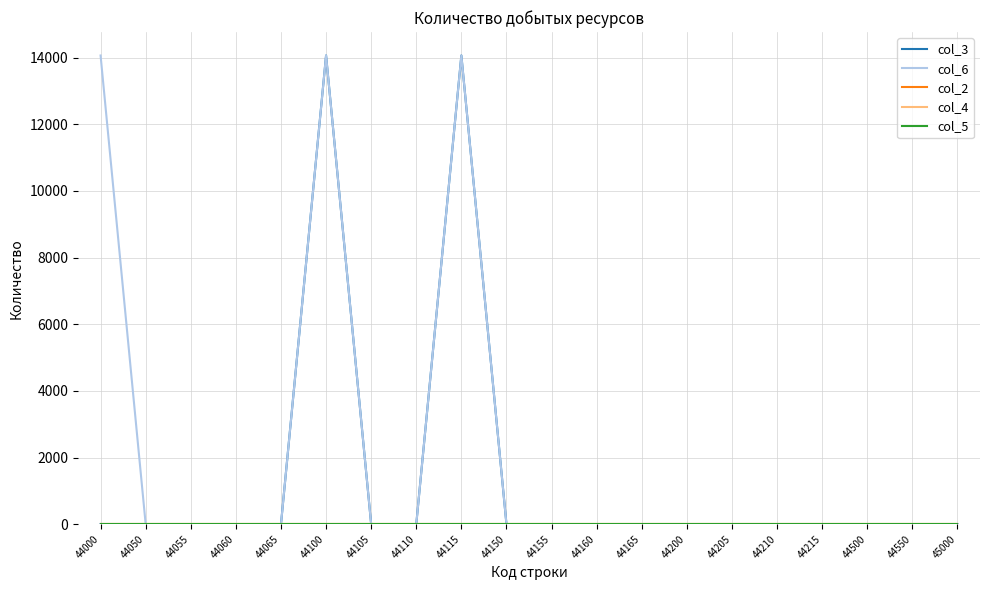

Is this an area chart (filled region under the line)?

No